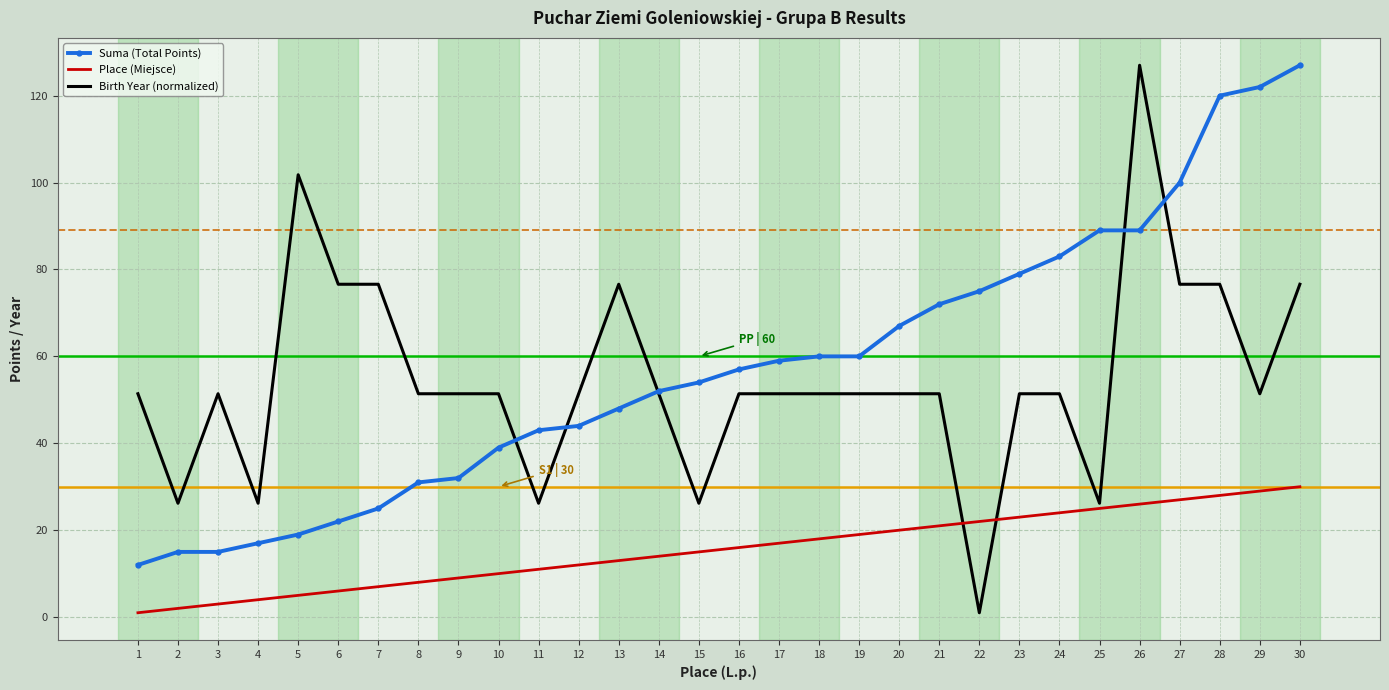

True or false: Suma (Total Points) and Birth Year (normalized) intersect in this chart.

True